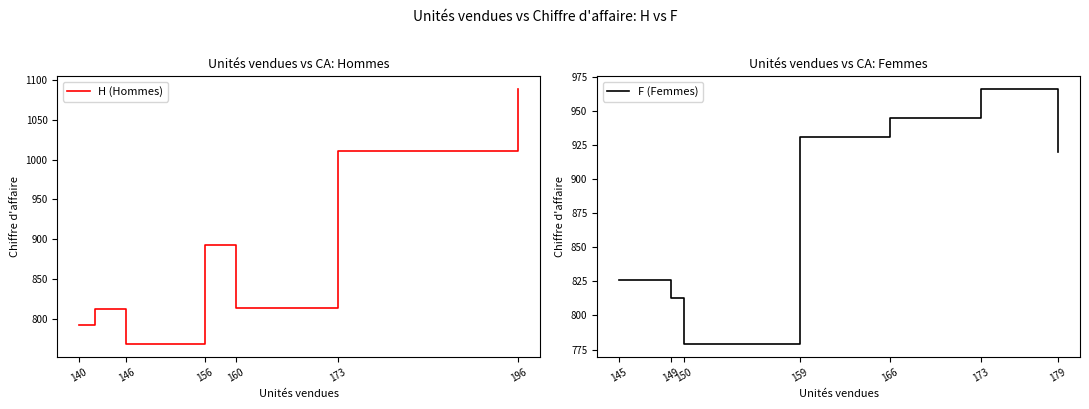

Which series has the largest total across all categories?

F (Femmes)